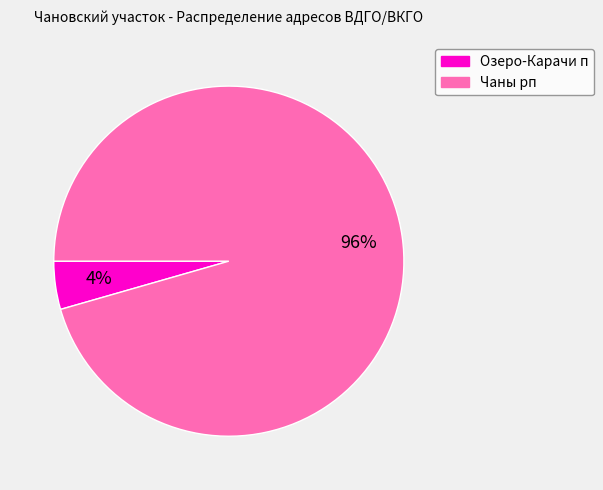

What is the smallest slice in the pie chart?

Озеро-Карачи п